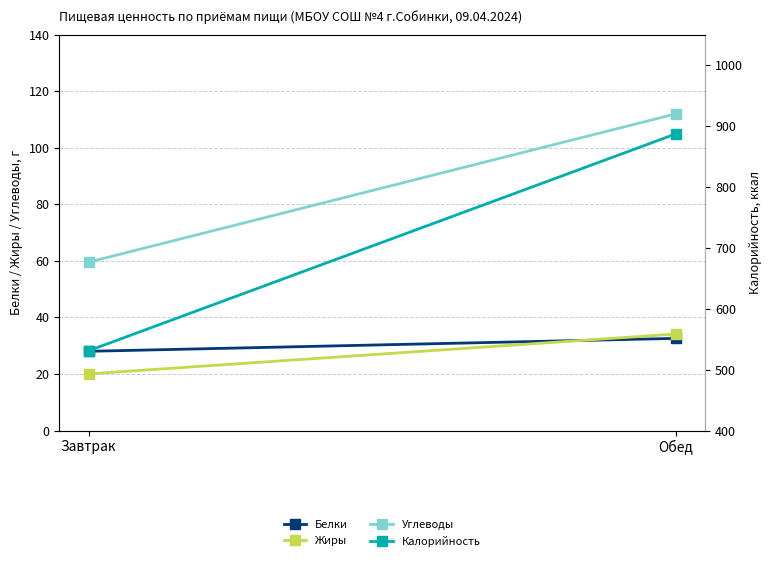

How many lines are shown in the chart?

4